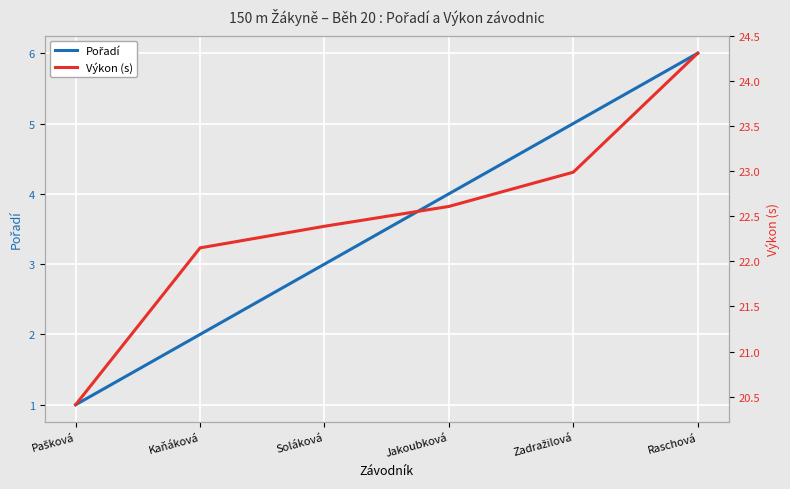

True or false: Pořadí and Výkon (s) intersect in this chart.

False